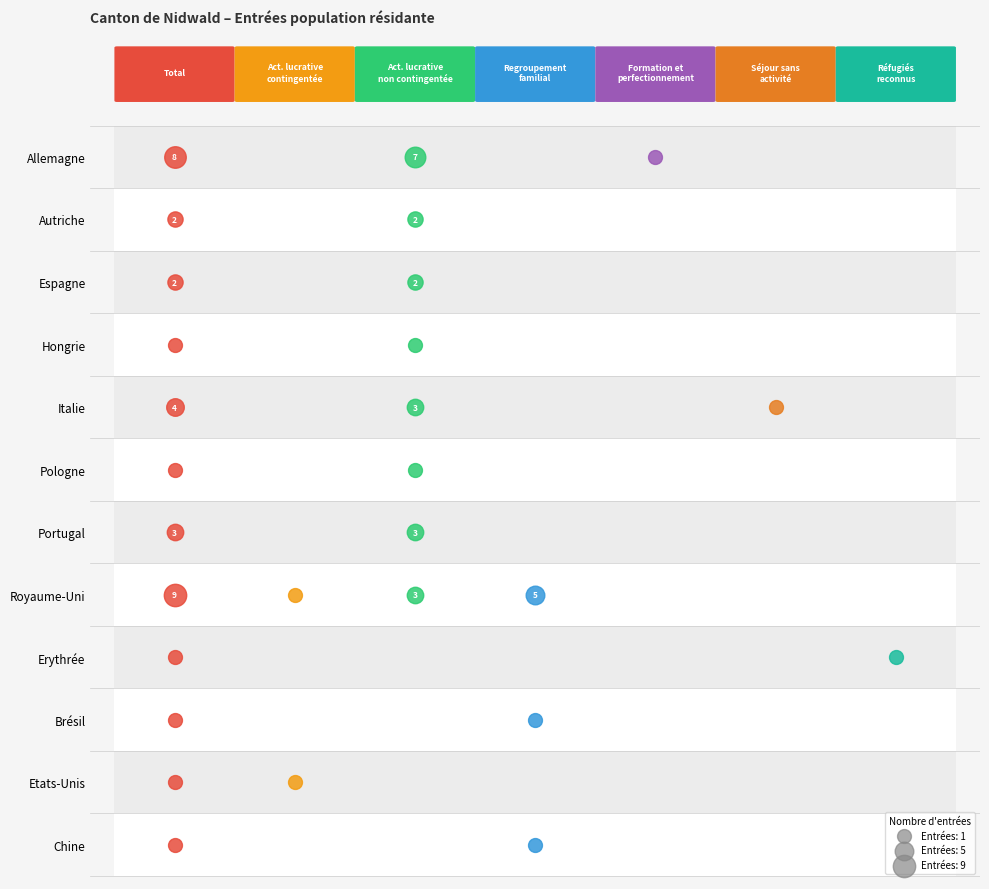

Is the value of Royaume-Uni at 4 greater than the value of Portugal at 6?

No